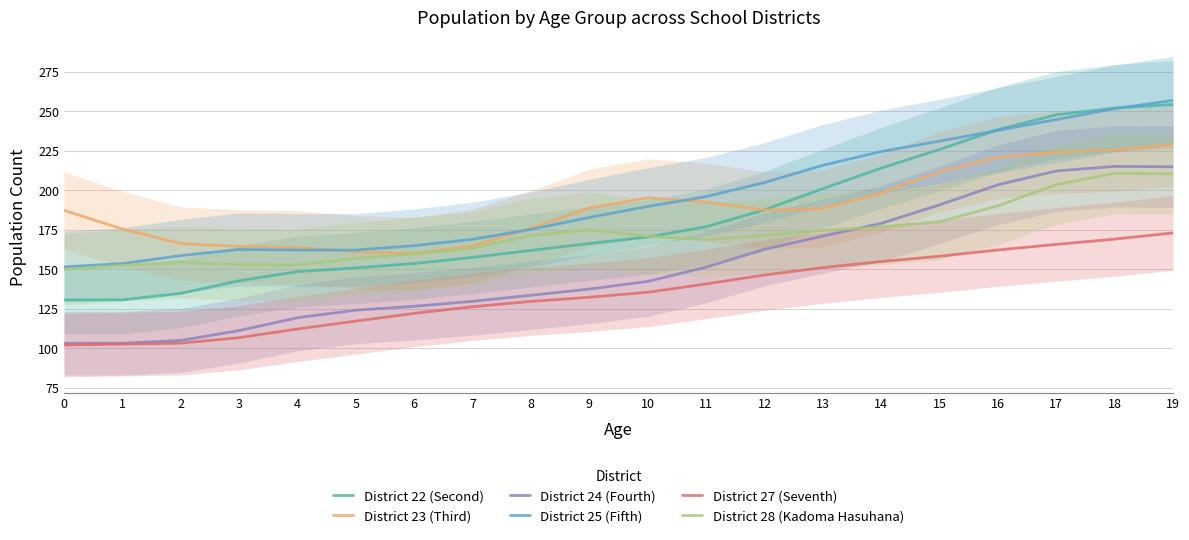

List the labels in order of District 24 (Fourth) value, smallest first.

1, 0, 2, 3, 4, 5, 6, 7, 8, 9, 10, 11, 12, 13, 14, 15, 16, 17, 19, 18